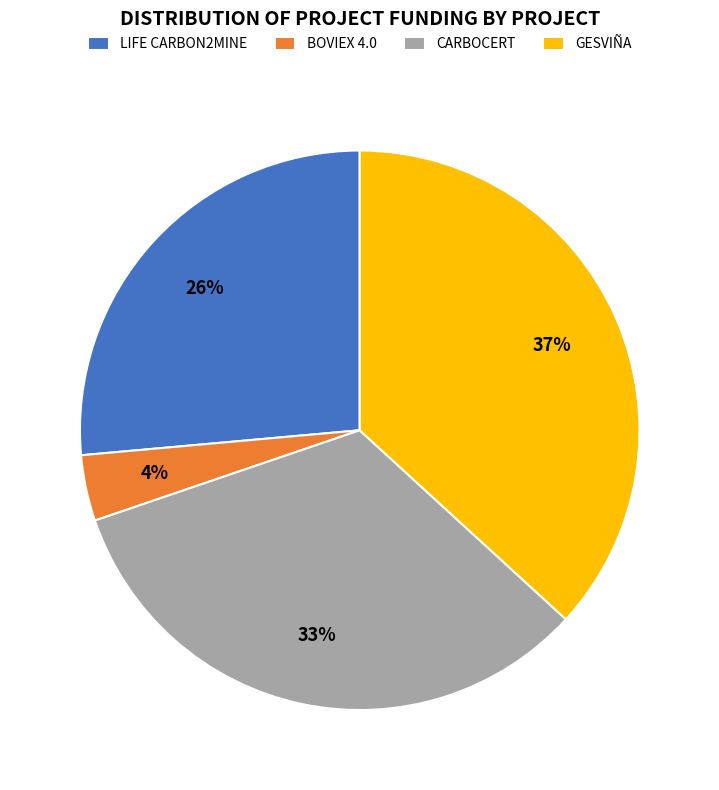

Which category has the biggest portion of the pie?

GESVIÑA